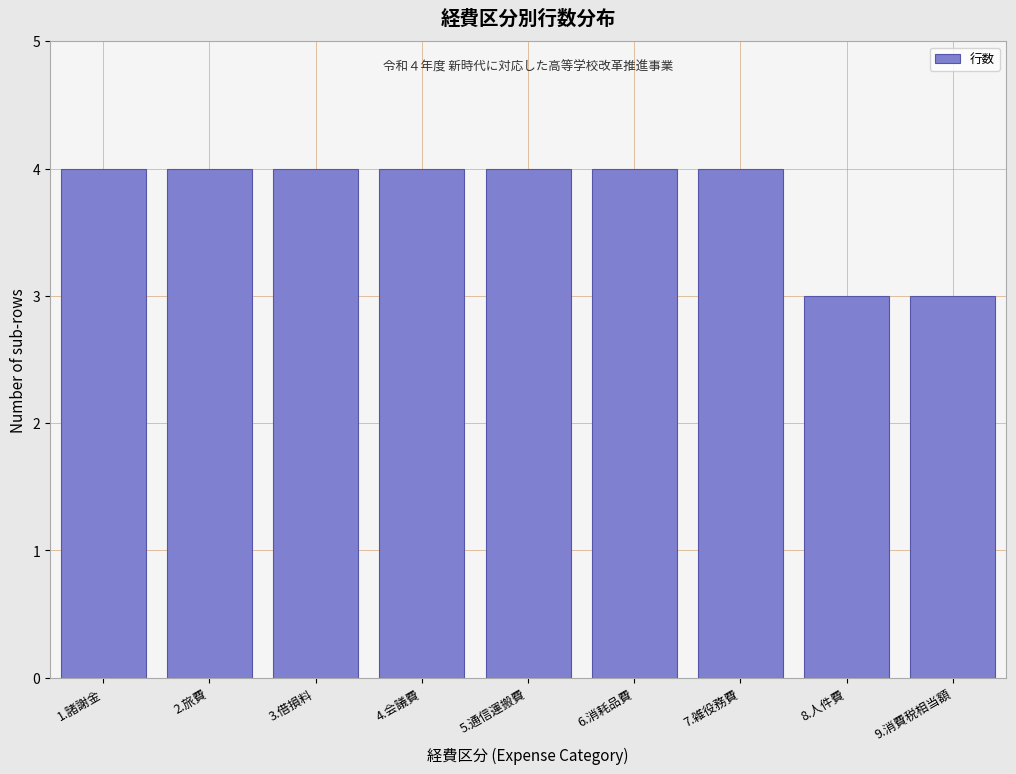

Reading right to left, transcribe all the data shown in this chart.

3	3	4	4	4	4	4	4	4